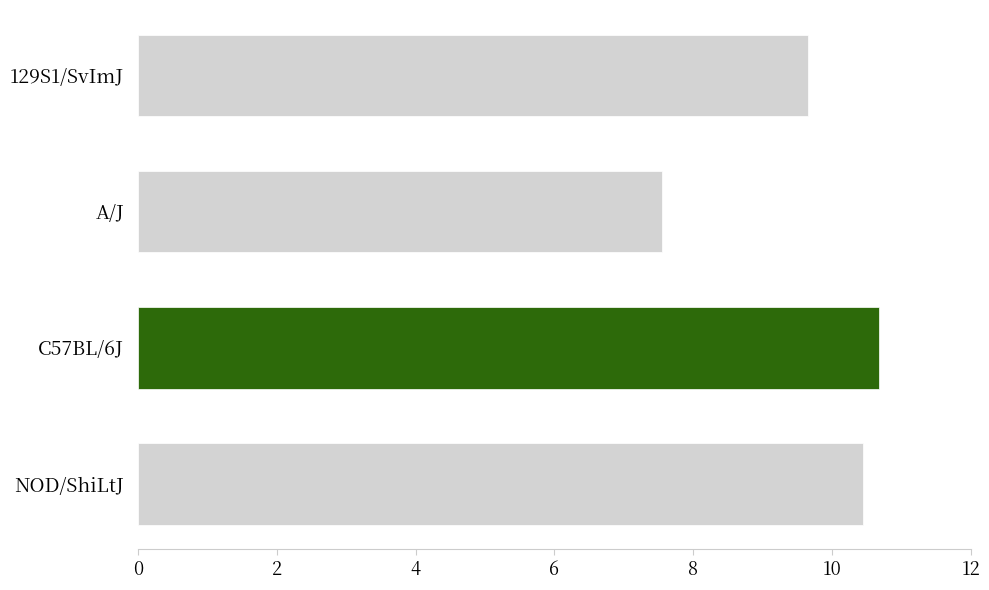

At which label is the value closest to 9?

129S1/SvImJ